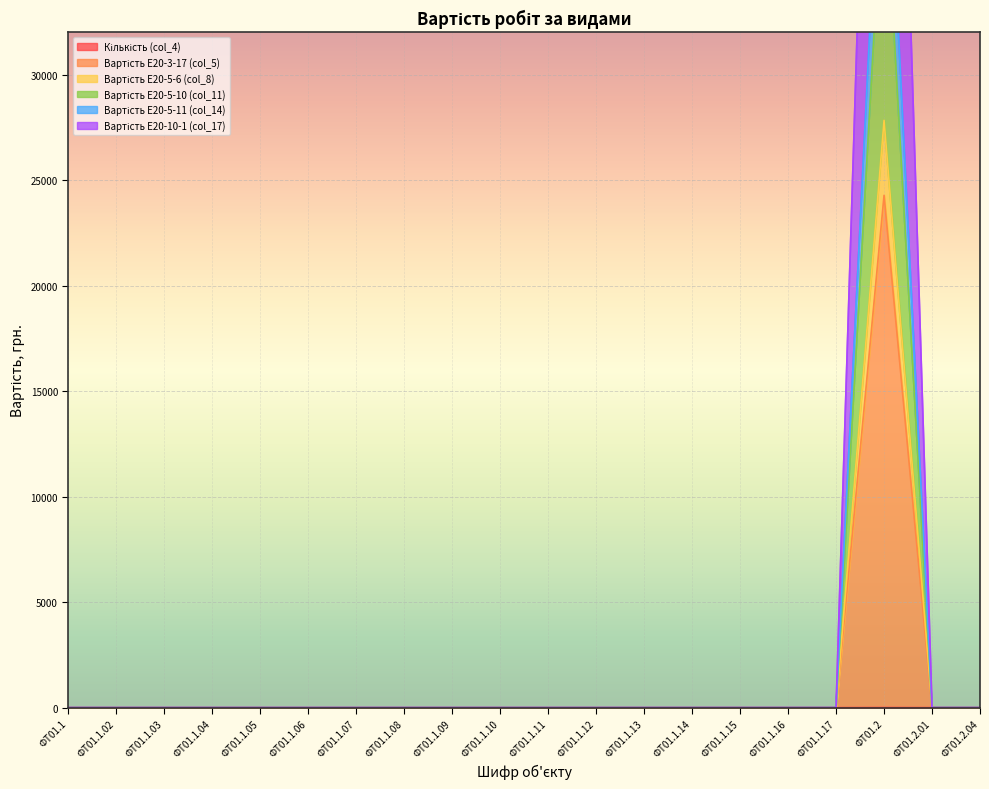

True or false: Вартість E20-5-10 (col_11) has more than 0 points higher than both neighbors.

True